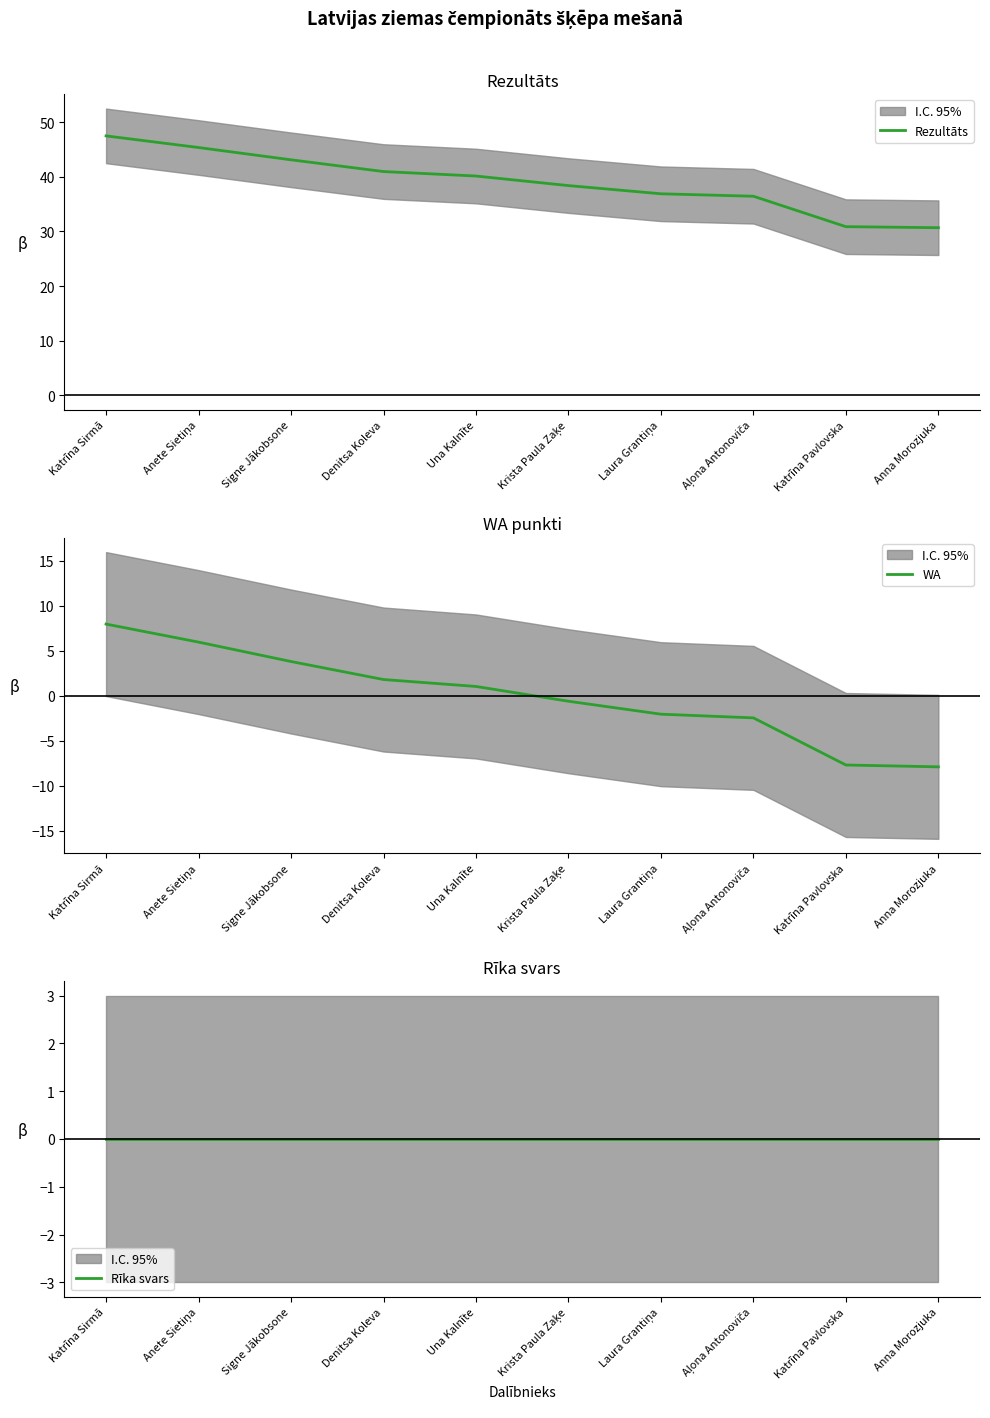

What is the label of the 5th point from the right?

Krista Paula Zaķe